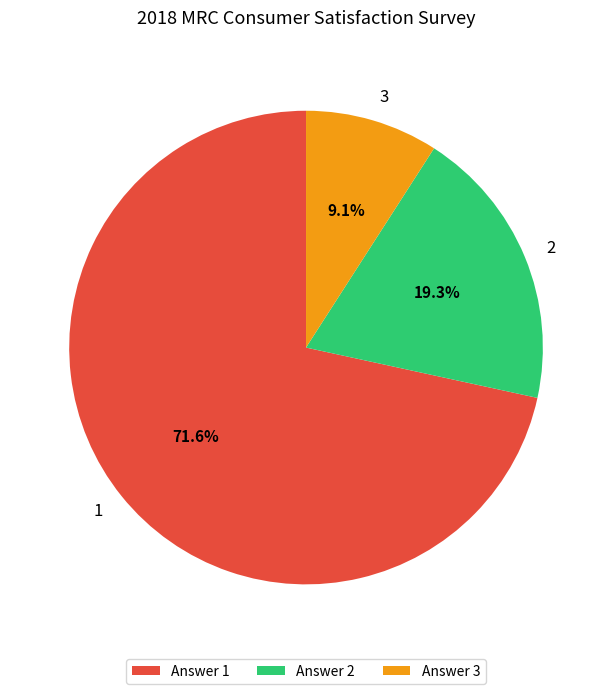

To the nearest percent, what portion does 2 represent?

19%